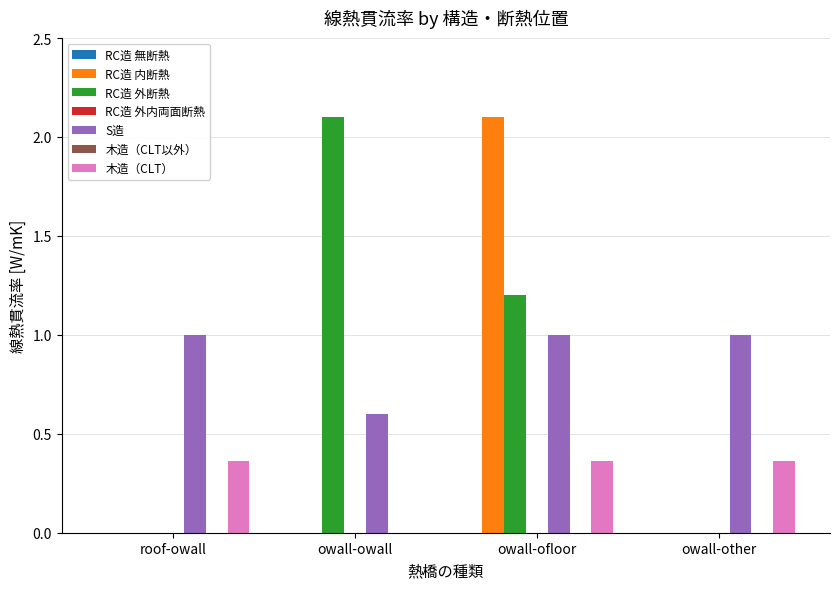

What is the total value across all series at owall-ofloor?

4.7